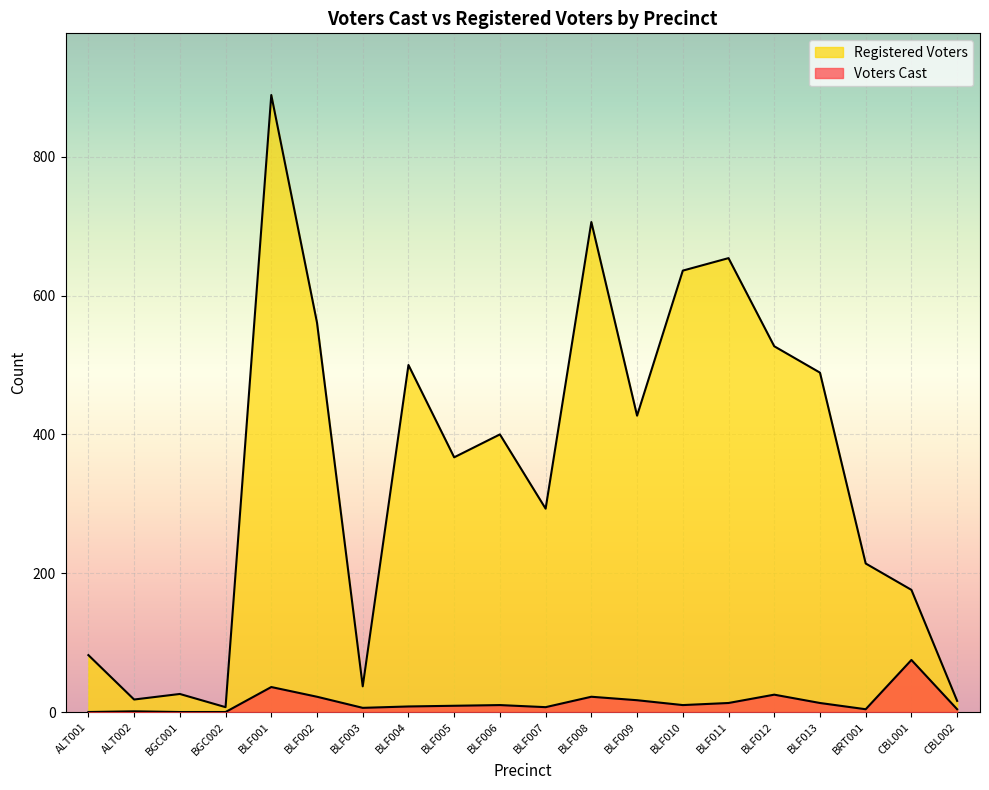

Where is Registered Voters nearest to the value 448?

BLF009